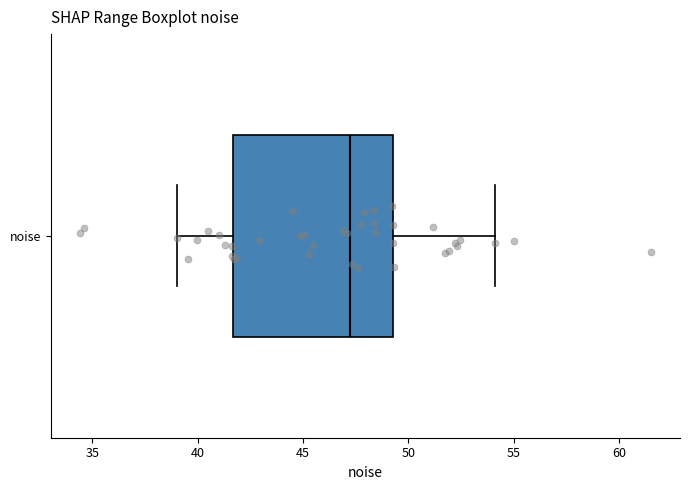

Where does the right whisker of the box for noise end on the x-axis? The values are not printed on the chart, so give them approximately, as read against the axis.

54.0